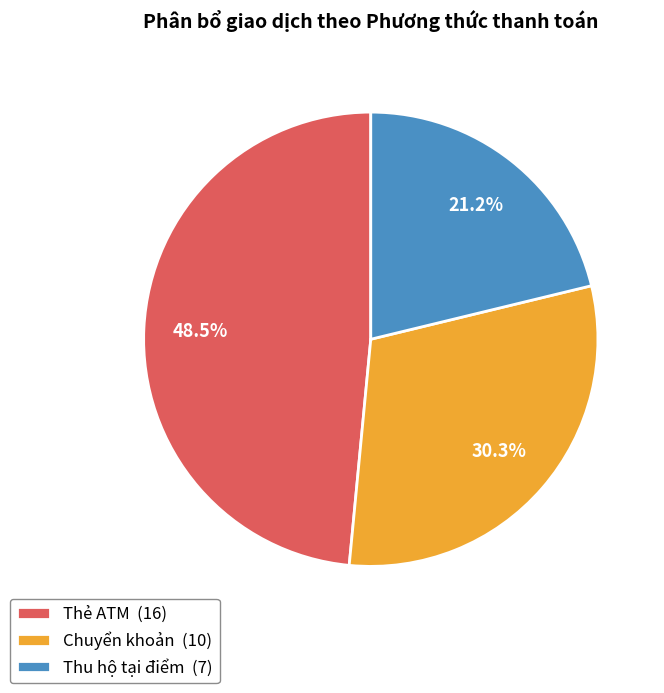

Between Thẻ ATM and Chuyển khoản, which is larger?

Thẻ ATM